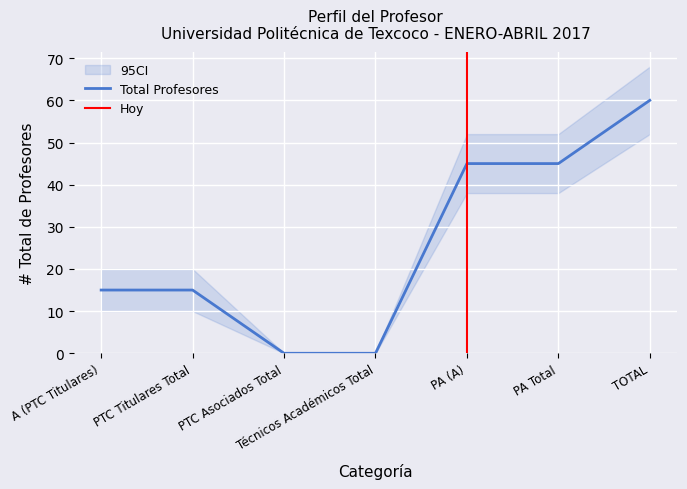

Reading left to right, extract all data points from this chart.

15	15	0	0	45	45	60